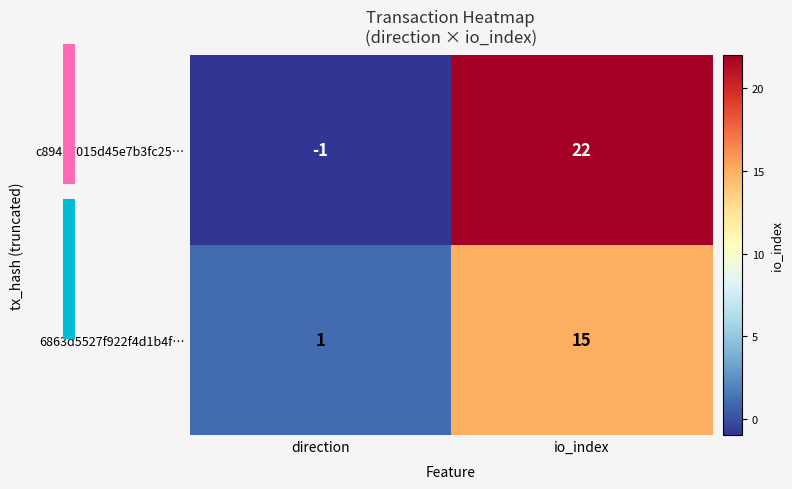

Is the value of c89427015d45e7b3fc25… at direction greater than the value of 6863d5527f922f4d1b4f… at io_index?

No